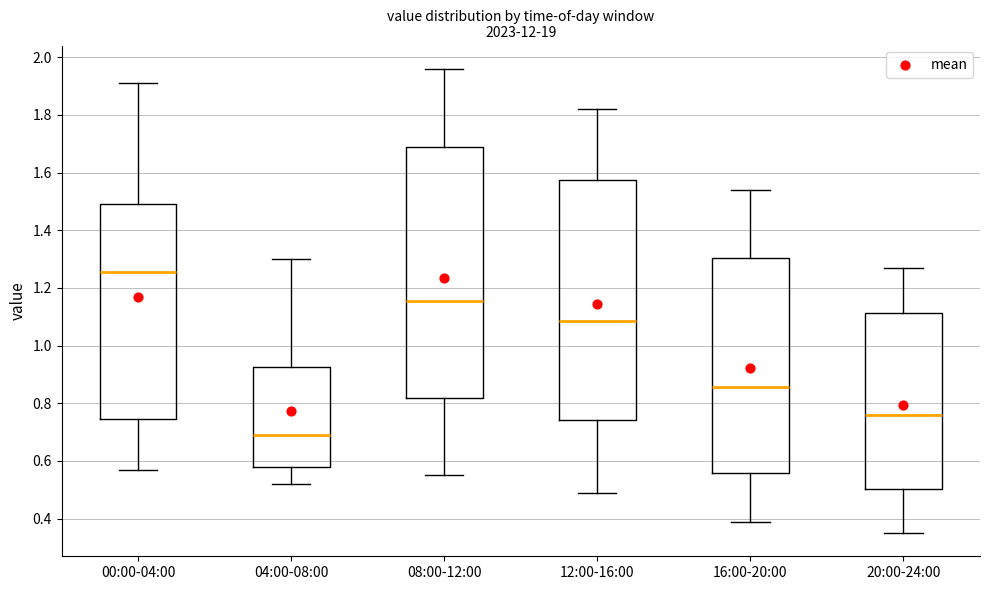

Comparing the boxes themselves (not the whiskers), which one is the tallest?

08:00-12:00